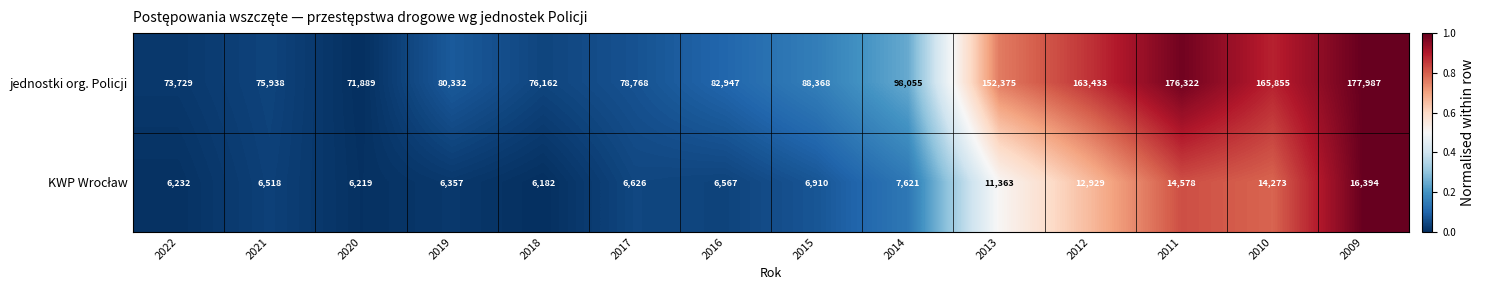

Which label corresponds to the smallest value in the chart?

2018